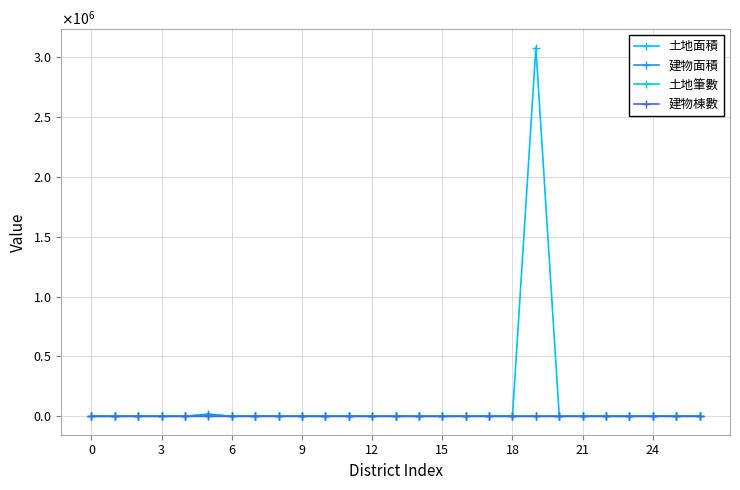

What are all the series names shown in the legend?

土地面積, 建物面積, 土地筆數, 建物棟數